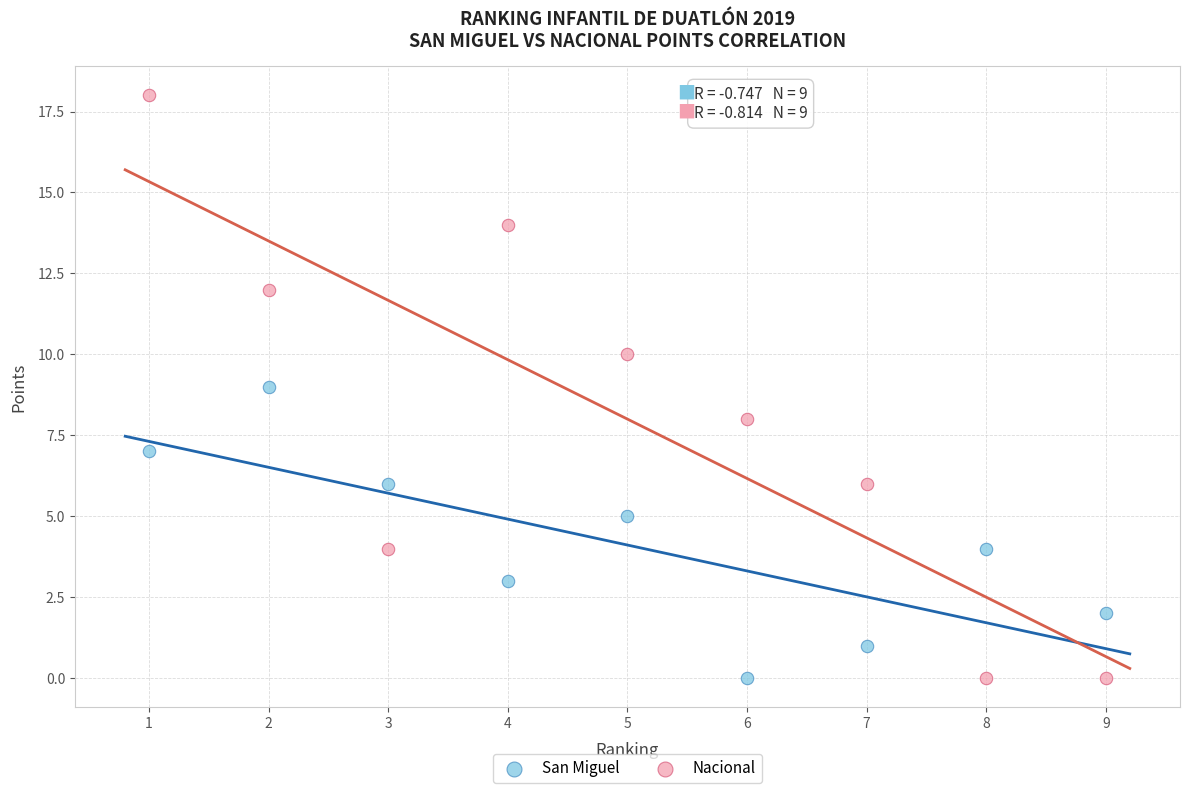

Across all data points, what is the range of X values (max minus min)?

8